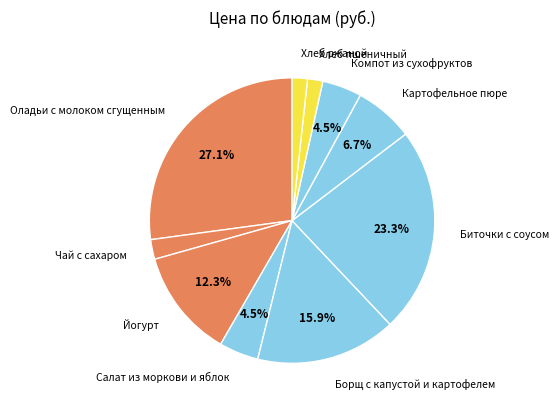

Do Хлеб пшеничный and Чай с сахаром together represent more than half of the pie?

No